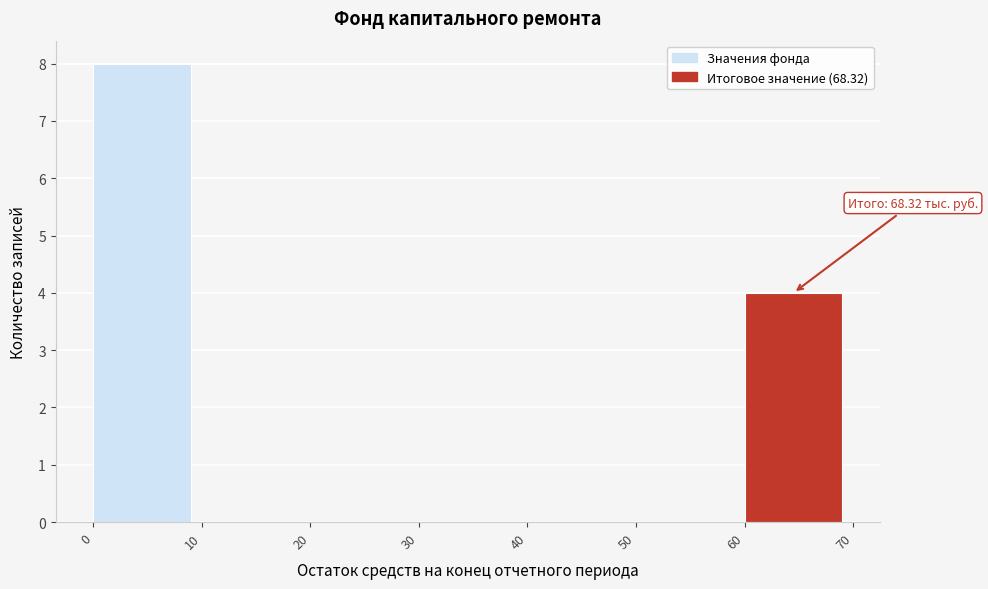

Which range on the x-axis has the tallest bar?

0 to 10